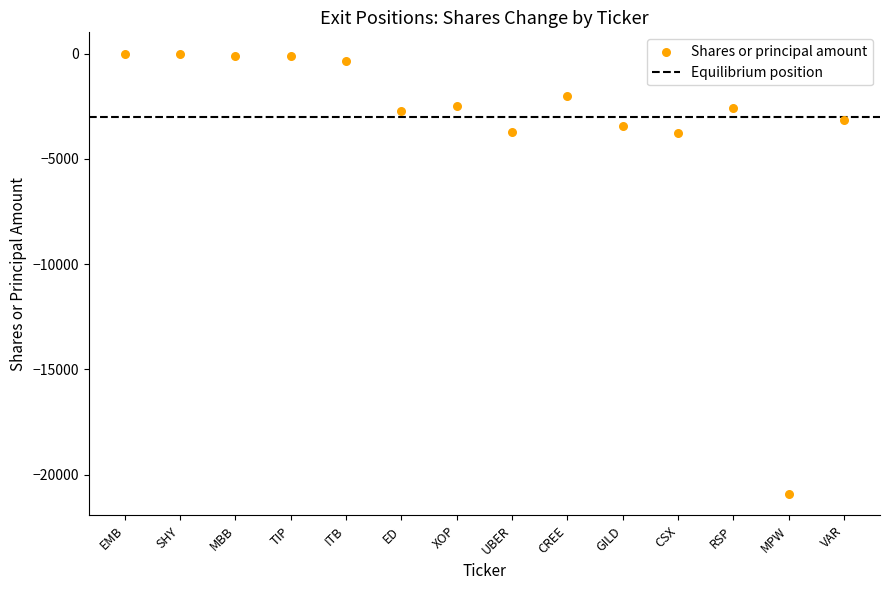

What is the change in value from ED to MPW?

-18200